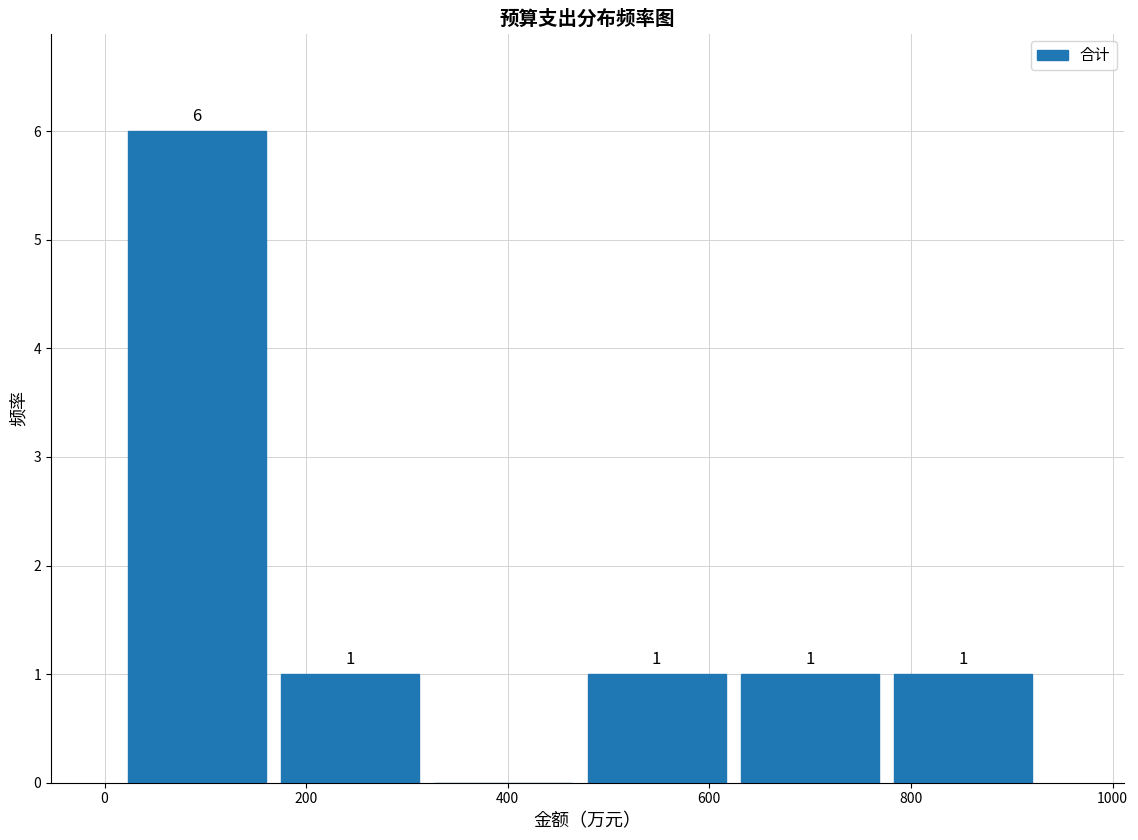

Which range on the x-axis has the tallest bar?

20 to 180